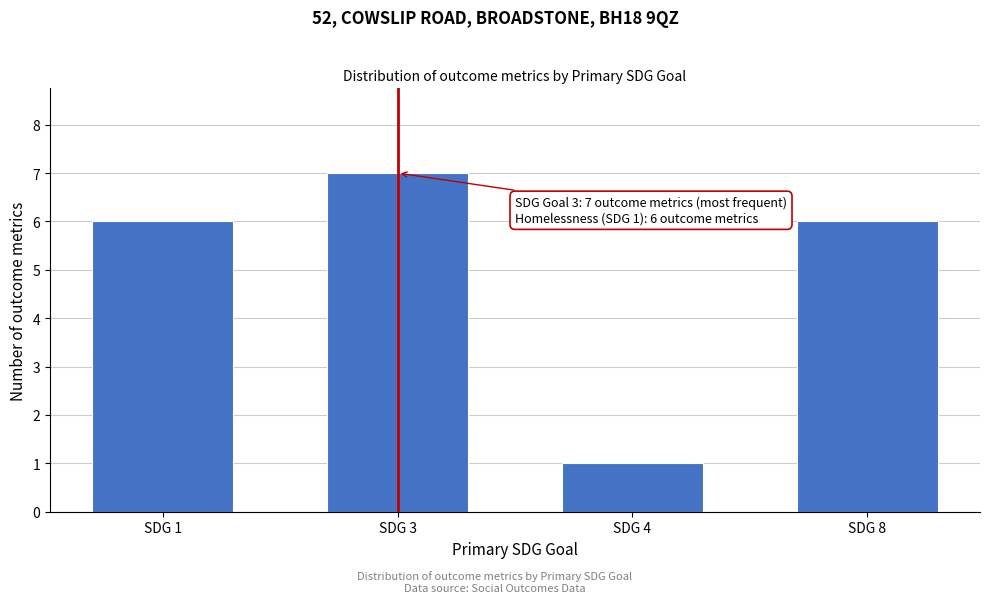

Reading right to left, what are all the values shown in this chart?

SDG 8=6	SDG 4=1	SDG 3=7	SDG 1=6